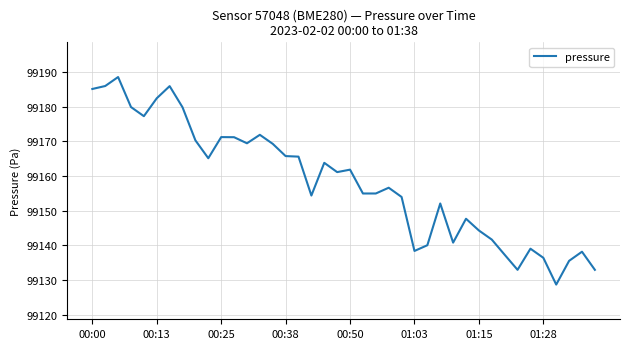

What is the difference between the maximum and minimum values?

59.8